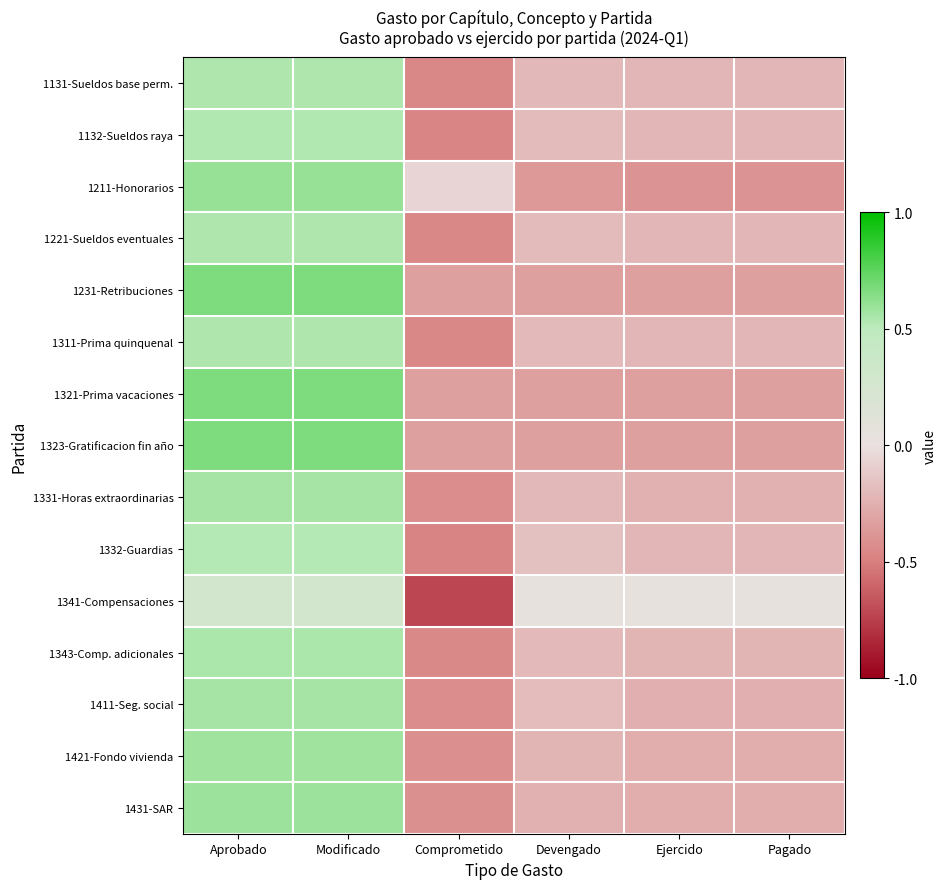

Reading right to left, list all the values displayed in this chart.

1131-Sueldos base perm.: Pagado=-0.2	Ejercido=-0.2	Devengado=-0.2	Comprometido=-0.5	Modificado=0.5	Aprobado=0.5
1132-Sueldos raya: Pagado=-0.2	Ejercido=-0.2	Devengado=-0.2	Comprometido=-0.5	Modificado=0.5	Aprobado=0.5
1211-Honorarios: Pagado=-0.4	Ejercido=-0.4	Devengado=-0.4	Comprometido=-0.1	Modificado=0.6	Aprobado=0.6
1221-Sueldos eventuales: Pagado=-0.2	Ejercido=-0.2	Devengado=-0.2	Comprometido=-0.5	Modificado=0.5	Aprobado=0.5
1231-Retribuciones: Pagado=-0.3	Ejercido=-0.3	Devengado=-0.3	Comprometido=-0.3	Modificado=0.7	Aprobado=0.7
1311-Prima quinquenal: Pagado=-0.2	Ejercido=-0.2	Devengado=-0.2	Comprometido=-0.5	Modificado=0.5	Aprobado=0.5
1321-Prima vacaciones: Pagado=-0.3	Ejercido=-0.3	Devengado=-0.3	Comprometido=-0.3	Modificado=0.7	Aprobado=0.7
1323-Gratificacion fin año: Pagado=-0.3	Ejercido=-0.3	Devengado=-0.3	Comprometido=-0.3	Modificado=0.7	Aprobado=0.7
1331-Horas extraordinarias: Pagado=-0.2	Ejercido=-0.2	Devengado=-0.2	Comprometido=-0.4	Modificado=0.6	Aprobado=0.6
1332-Guardias: Pagado=-0.2	Ejercido=-0.2	Devengado=-0.2	Comprometido=-0.5	Modificado=0.5	Aprobado=0.5
1341-Compensaciones: Pagado=0.1	Ejercido=0.1	Devengado=0.1	Comprometido=-0.7	Modificado=0.3	Aprobado=0.3
1343-Comp. adicionales: Pagado=-0.2	Ejercido=-0.2	Devengado=-0.2	Comprometido=-0.5	Modificado=0.5	Aprobado=0.5
1411-Seg. social: Pagado=-0.3	Ejercido=-0.3	Devengado=-0.2	Comprometido=-0.4	Modificado=0.6	Aprobado=0.6
1421-Fondo vivienda: Pagado=-0.3	Ejercido=-0.3	Devengado=-0.2	Comprometido=-0.4	Modificado=0.6	Aprobado=0.6
1431-SAR: Pagado=-0.3	Ejercido=-0.3	Devengado=-0.2	Comprometido=-0.4	Modificado=0.6	Aprobado=0.6